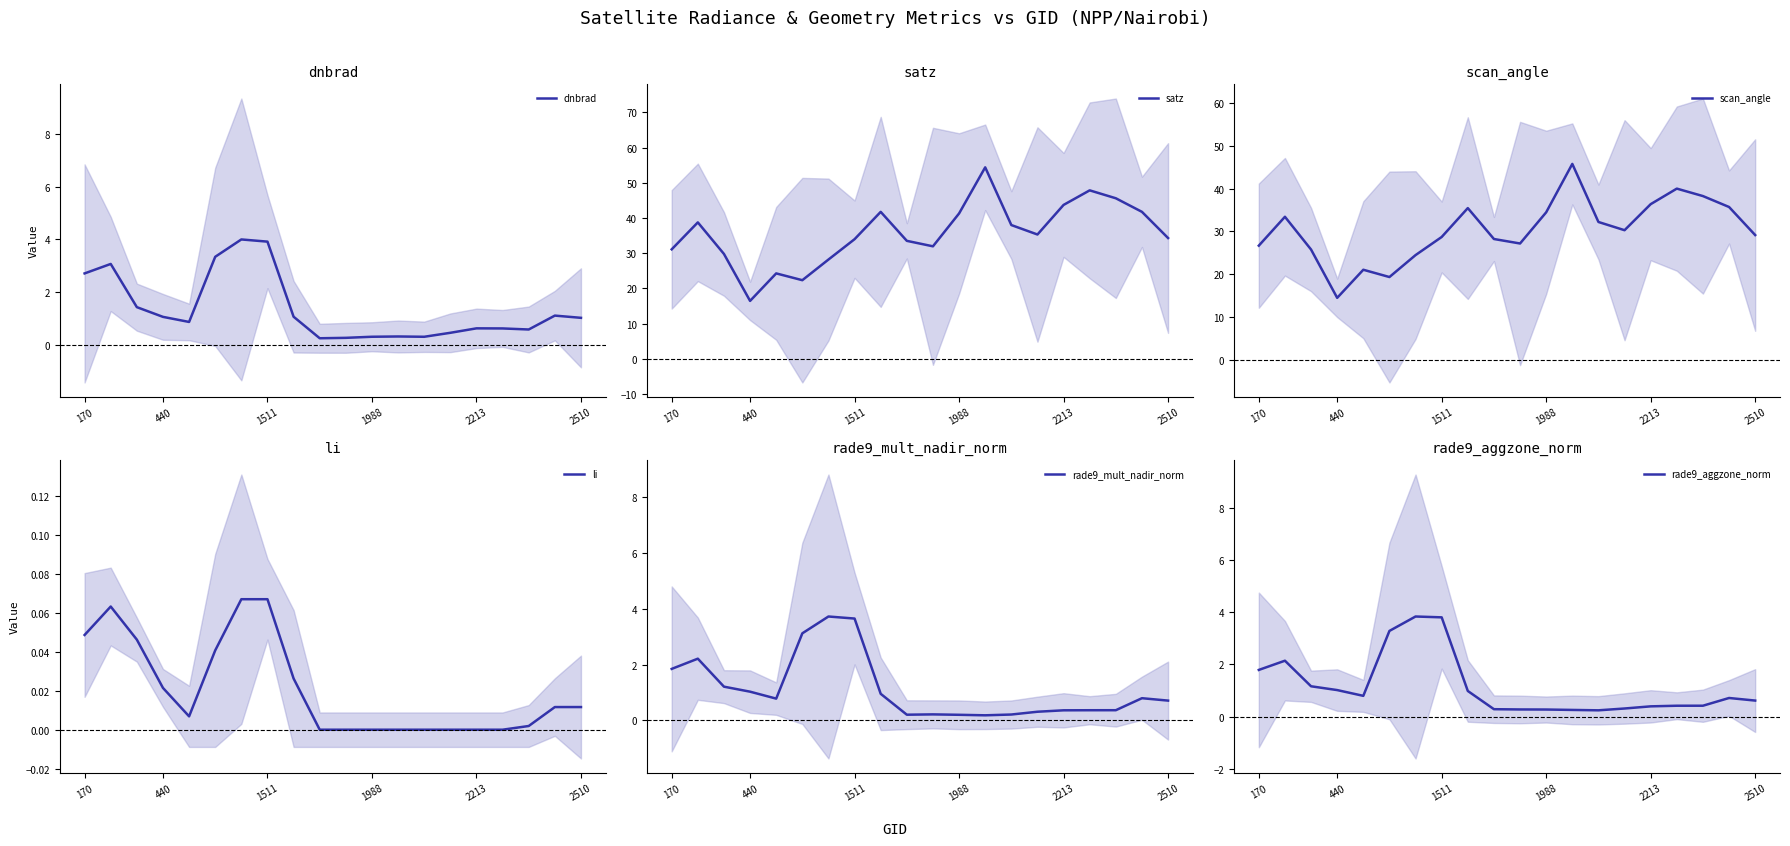

Count the number of data series in this chart.

6